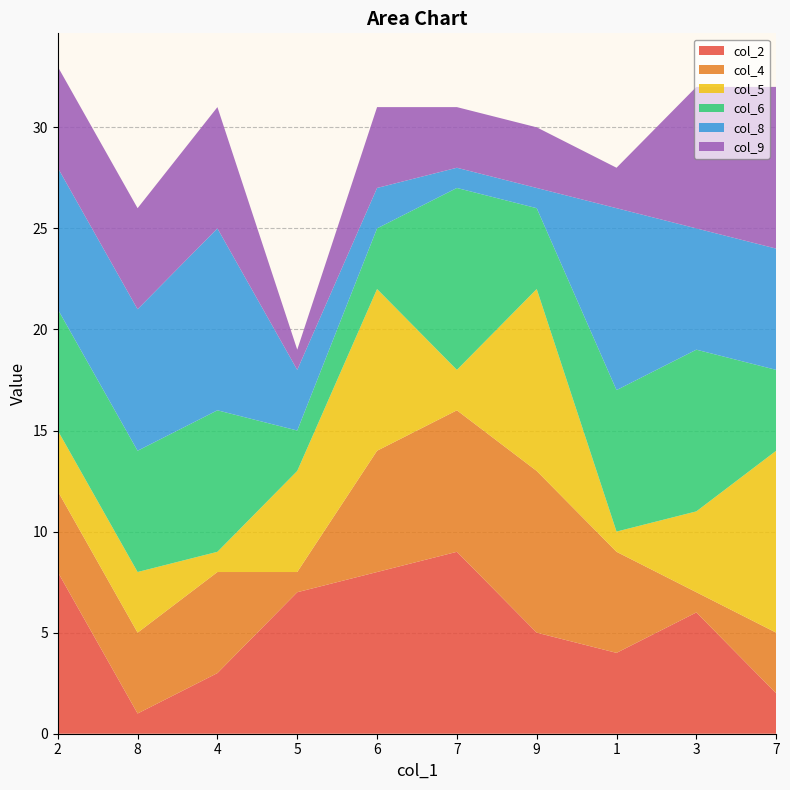

Reading left to right, what are all the values shown in this chart?

col_2: 2=8	8=1	4=3	5=7	6=8	7=9	9=5	1=4	3=6	7=2
col_4: 2=4	8=4	4=5	5=1	6=6	7=7	9=8	1=5	3=1	7=3
col_5: 2=3	8=3	4=1	5=5	6=8	7=2	9=9	1=1	3=4	7=9
col_6: 2=6	8=6	4=7	5=2	6=3	7=9	9=4	1=7	3=8	7=4
col_8: 2=7	8=7	4=9	5=3	6=2	7=1	9=1	1=9	3=6	7=6
col_9: 2=5	8=5	4=6	5=1	6=4	7=3	9=3	1=2	3=7	7=8